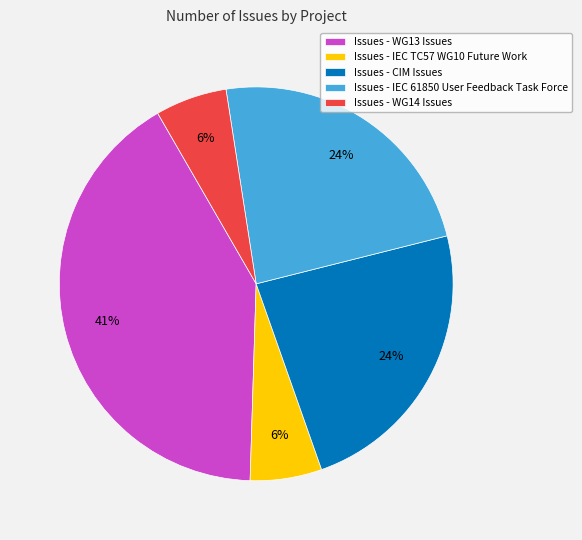

Is it true that Issues - CIM Issues is 15% of the pie?

False